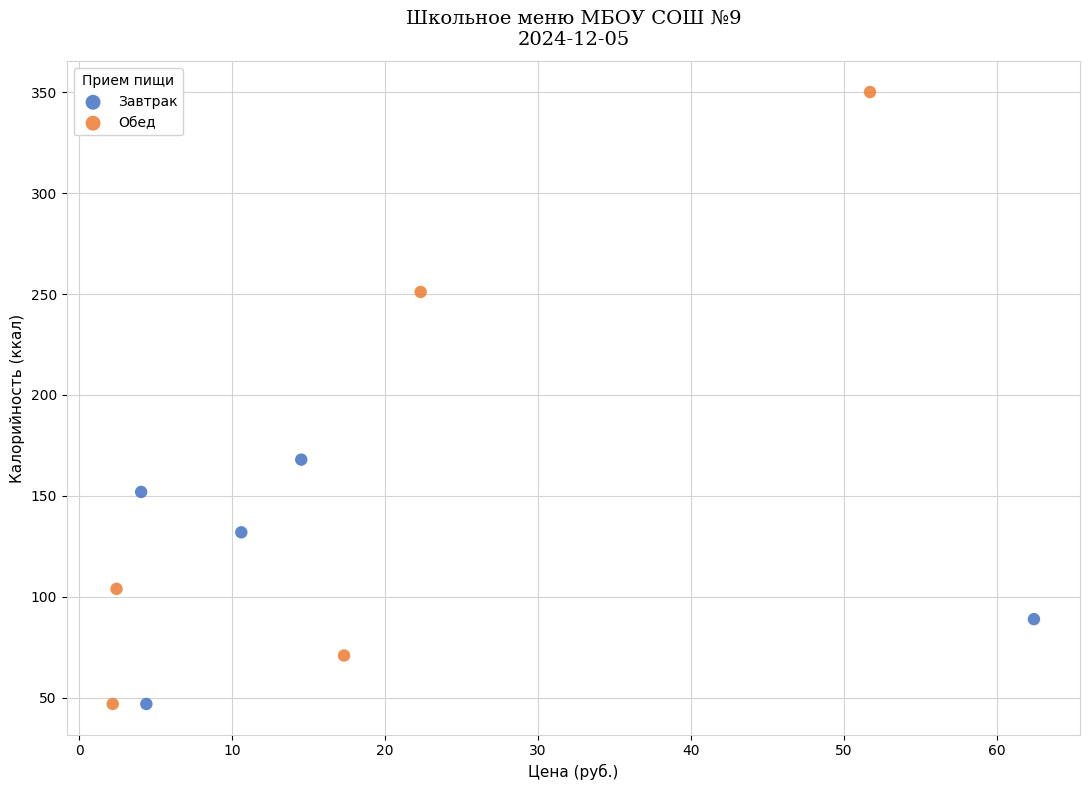

Which series has the largest Y range (max minus min)?

Обед